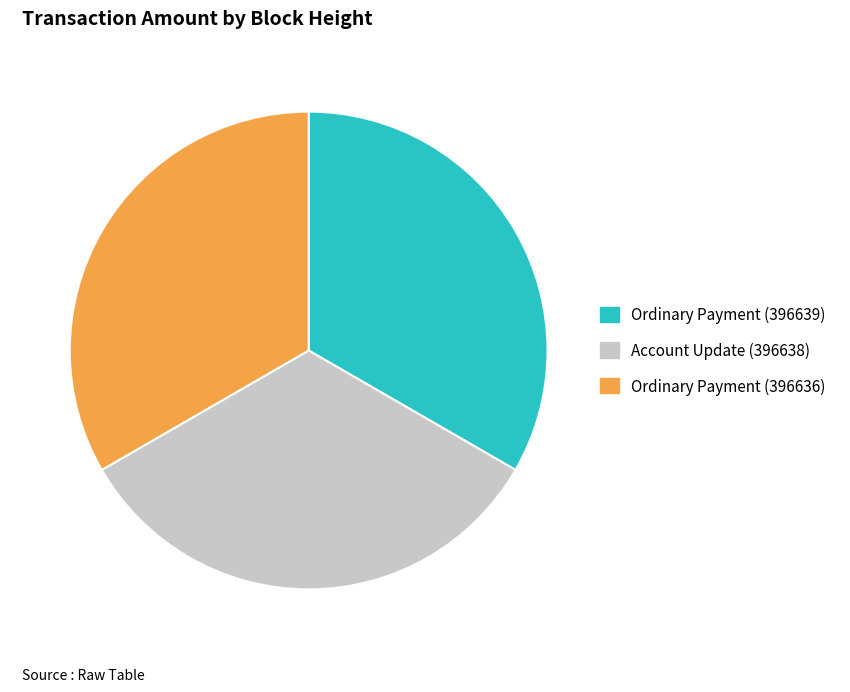

Is it true that Ordinary Payment (396636) is 45% of the pie?

False